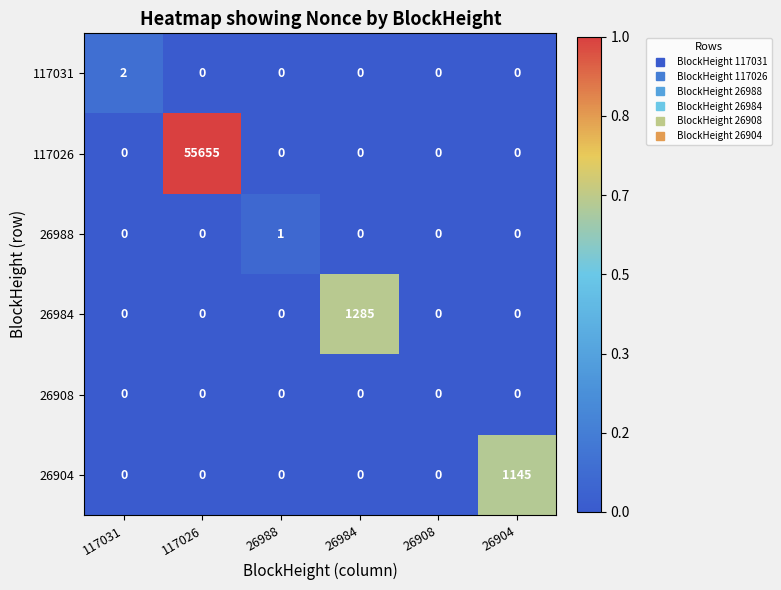

What is the sum of all 26984 values?

1285